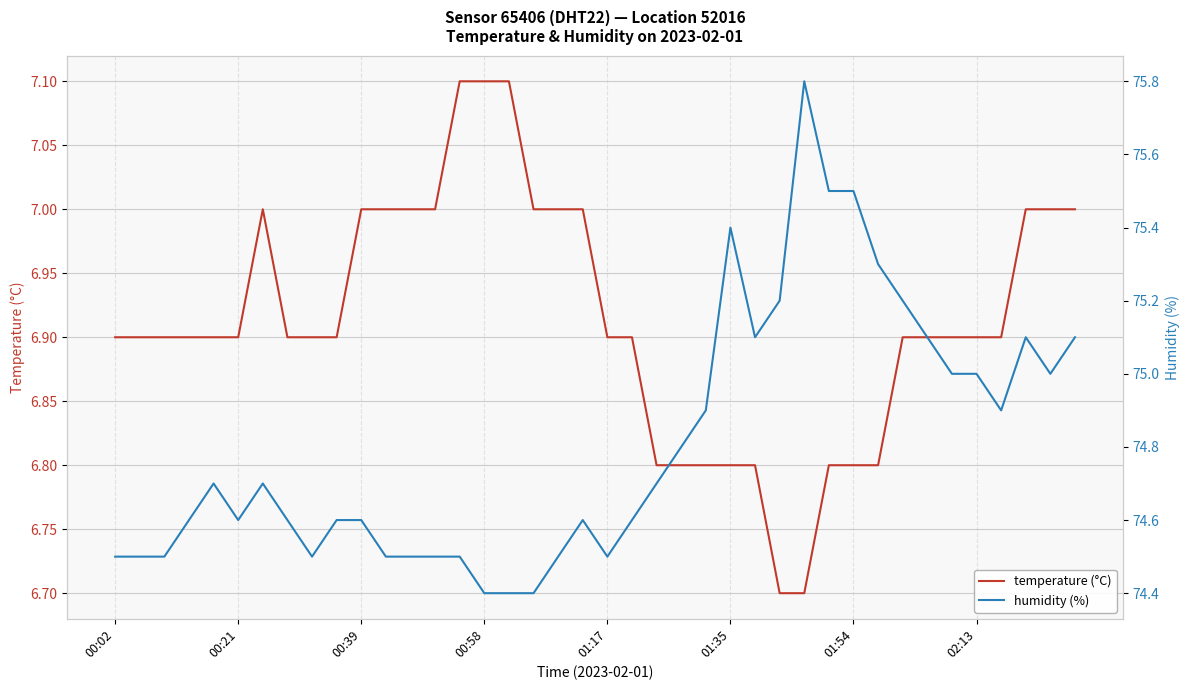

Rank the series by their average value, from lowest to highest.

temperature (°C), humidity (%)